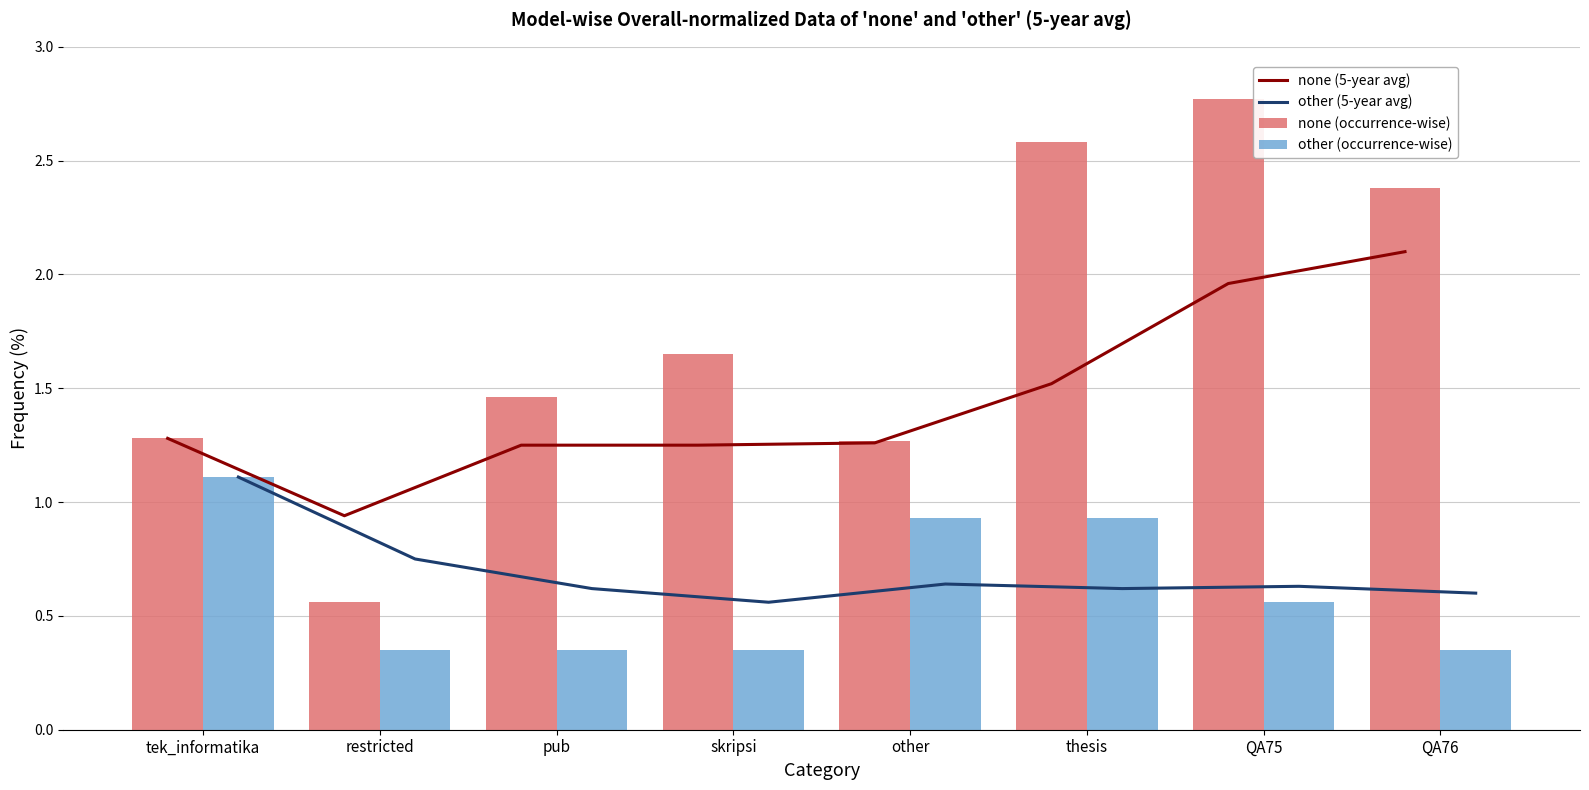

What are all the series names shown in the legend?

none (5-year avg), other (5-year avg), none (occurrence-wise), other (occurrence-wise)